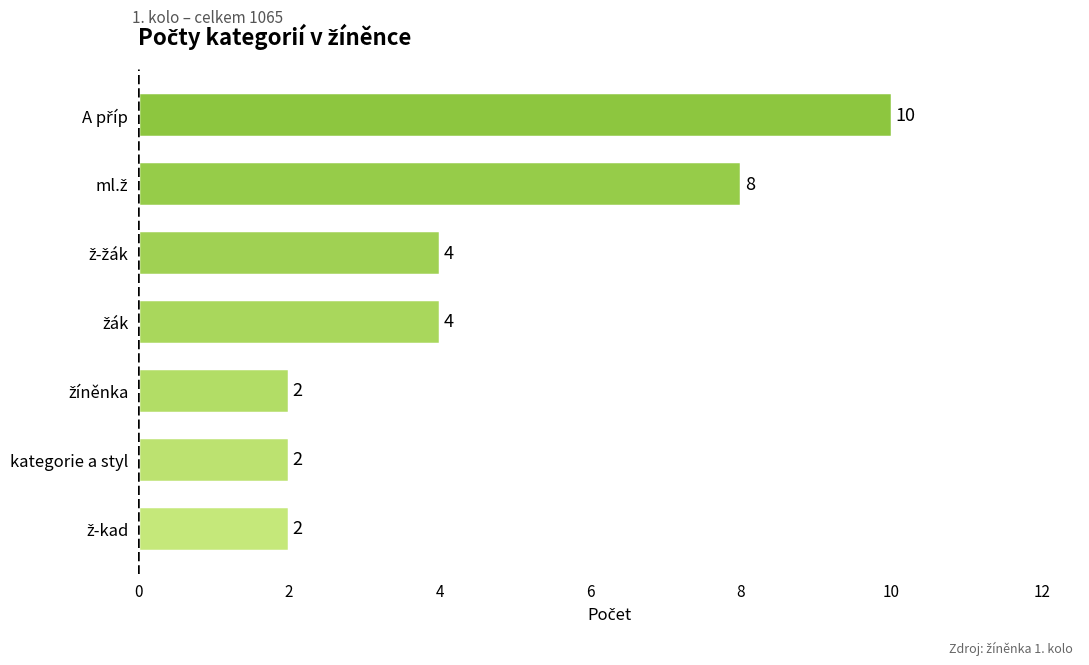

Are the bars grouped side by side (vs. stacked)?

No